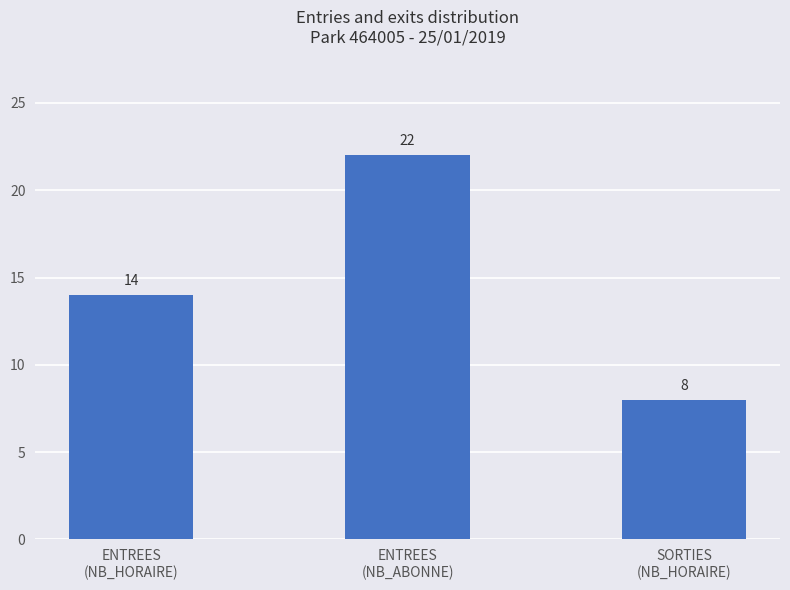

What is the value of the 3rd bar from the left?

8